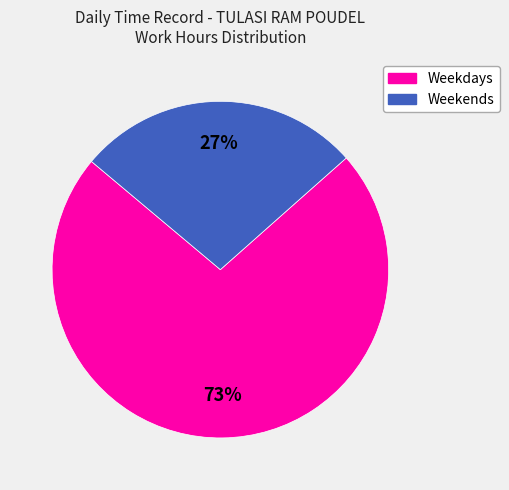

Does any single category account for the majority?

Yes